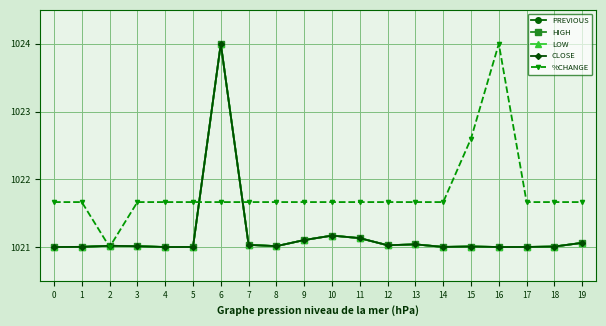

Does the chart have visible grid lines?

Yes